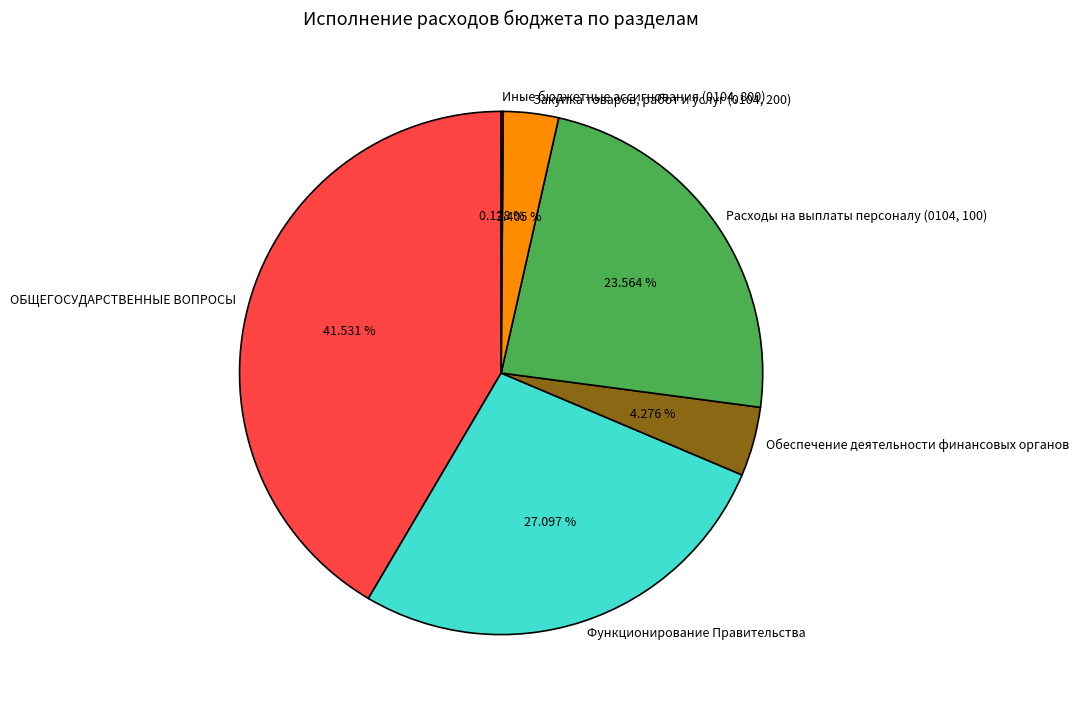

Is ОБЩЕГОСУДАРСТВЕННЫЕ ВОПРОСЫ the majority of the pie?

No